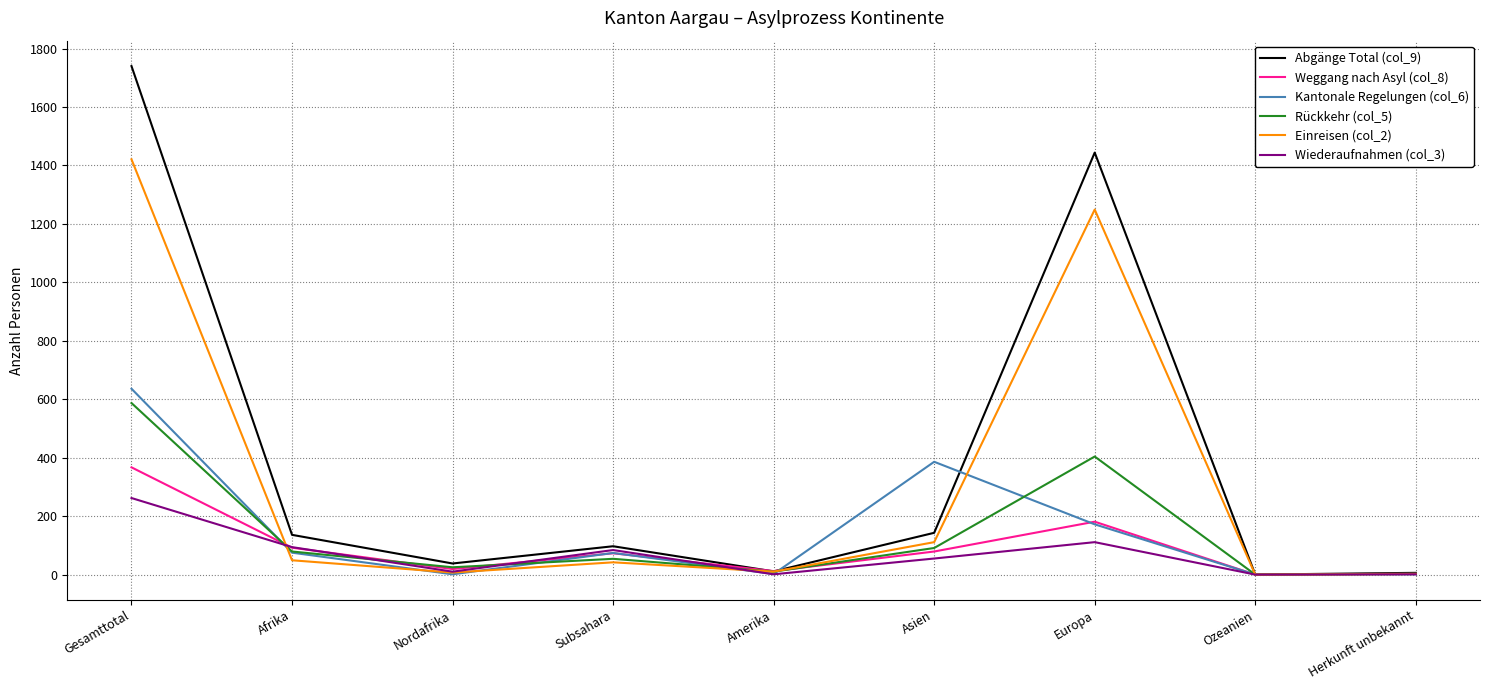

How many series are shown in this chart?

6